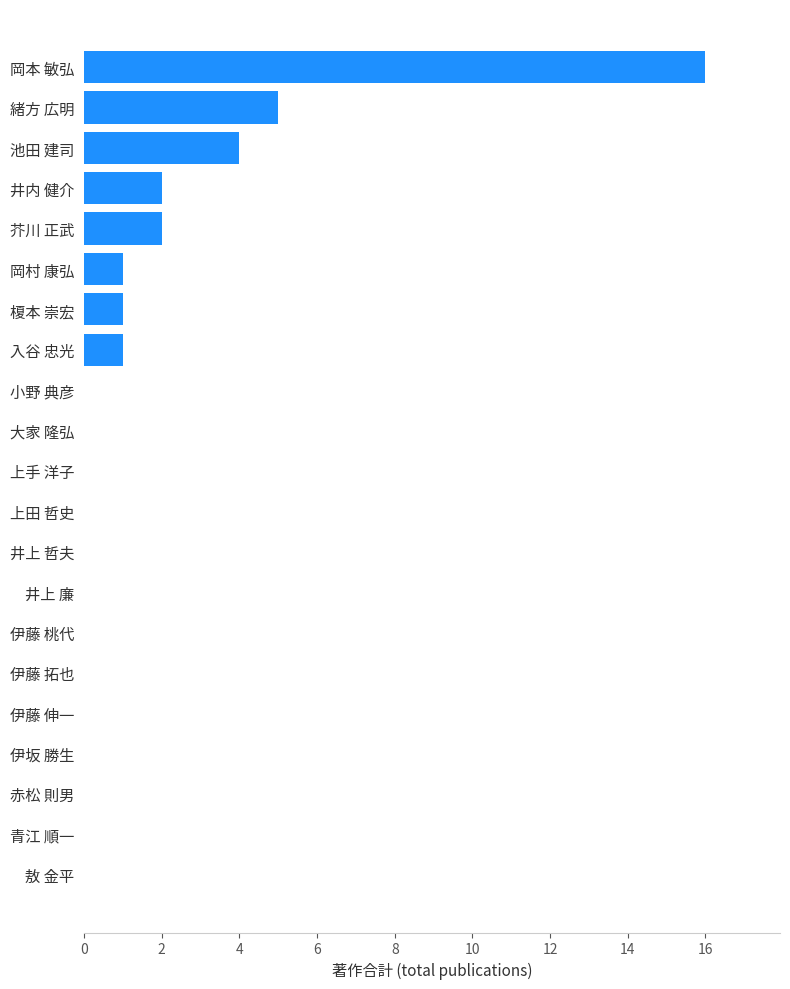

What is the change in value from 井上 哲夫 to 岡本 敏弘?

+16